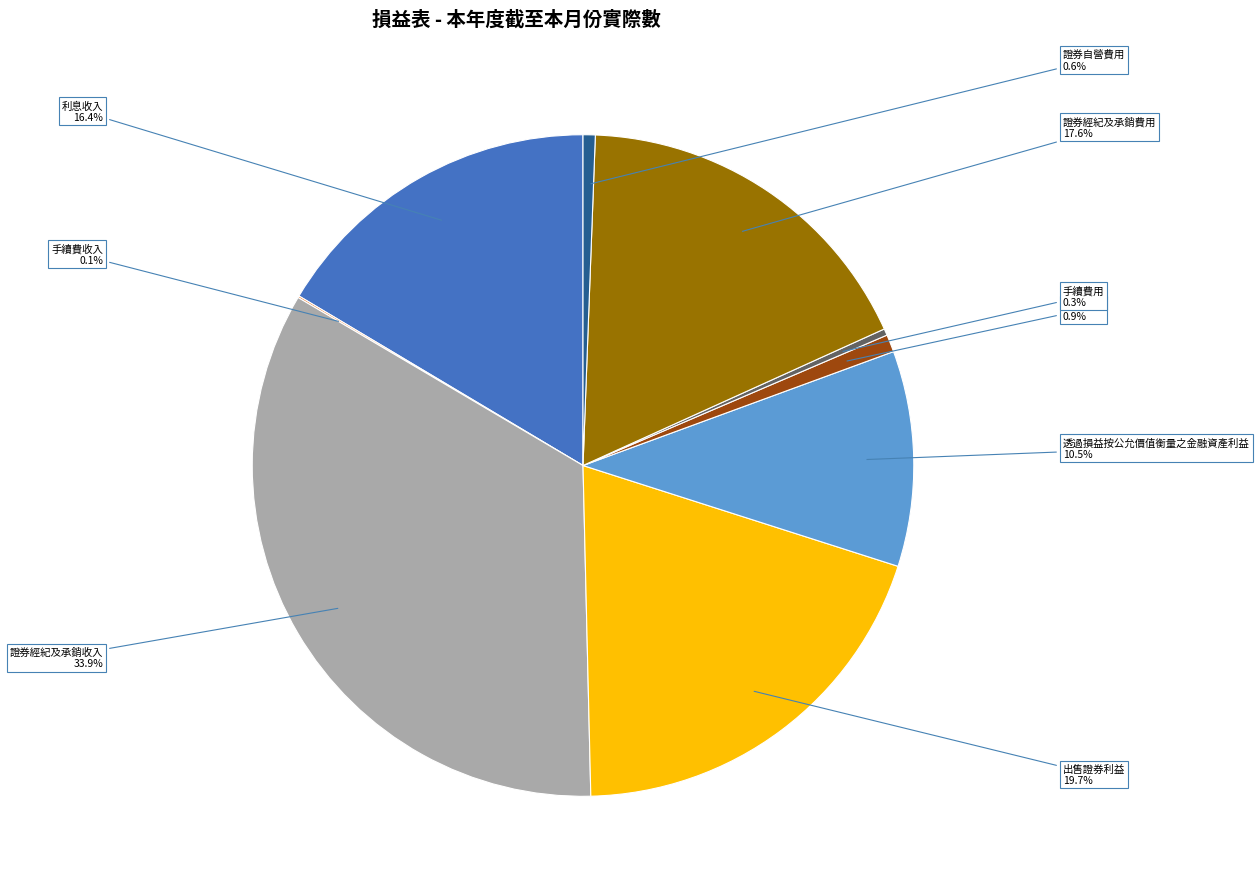

Is there a majority slice in this chart?

No